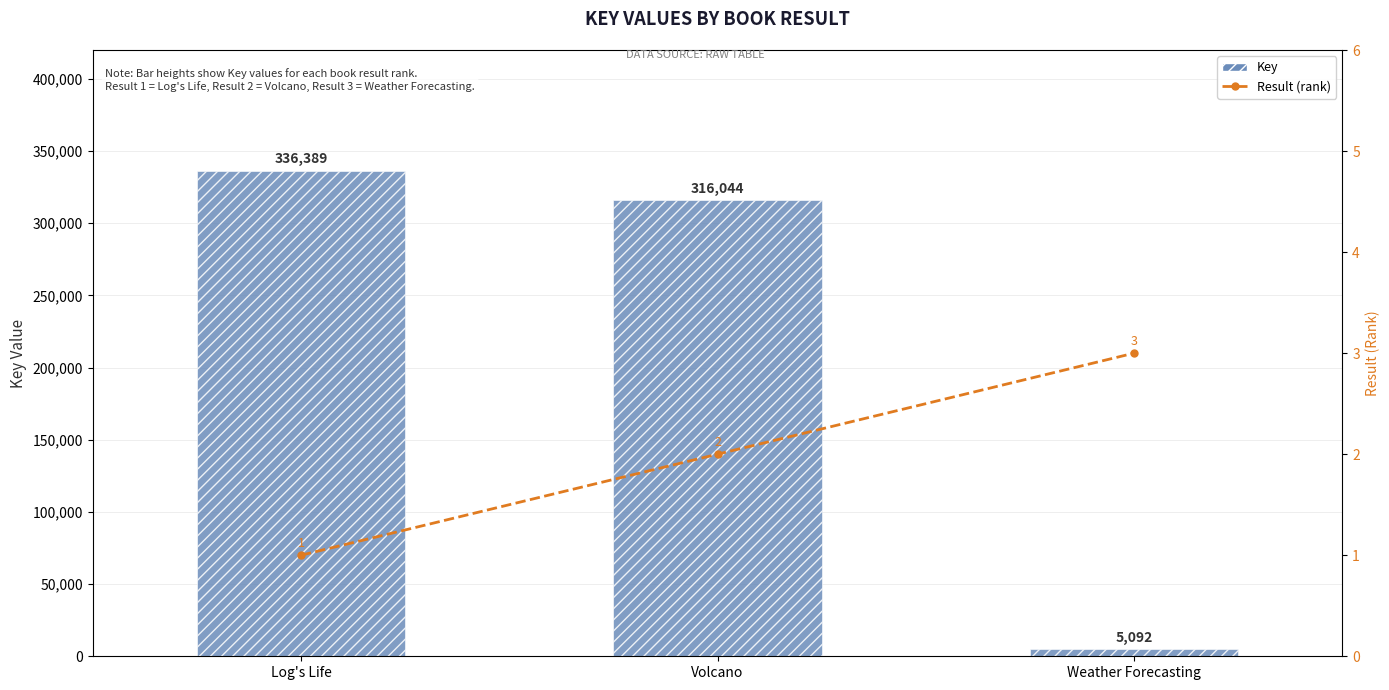

Is the value of Key at Weather Forecasting greater than the value of Result (rank) at Weather Forecasting?

Yes